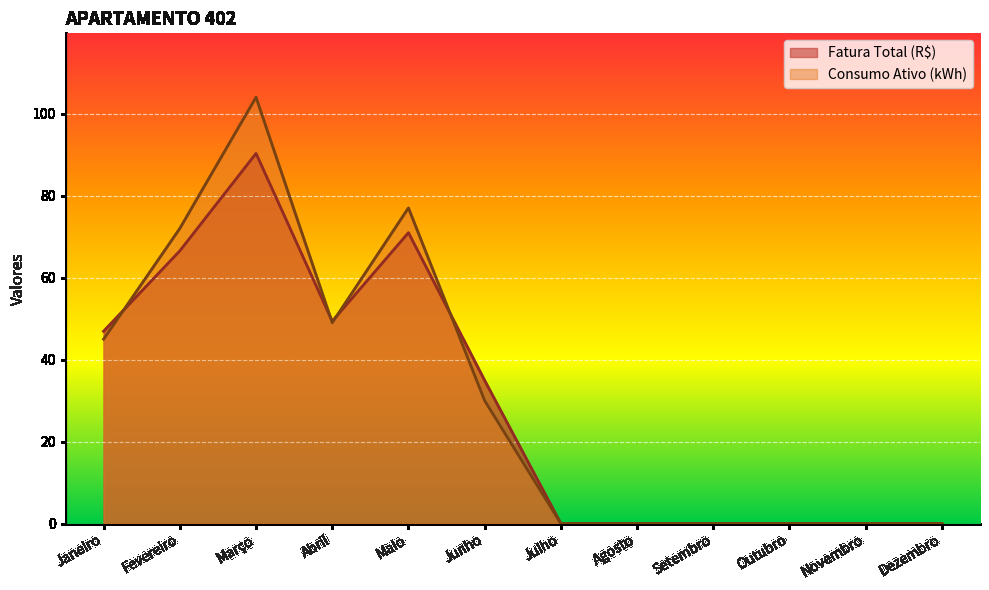

In Consumo Ativo (kWh), how many points are higher than both neighbors (excluding endpoints)?

2